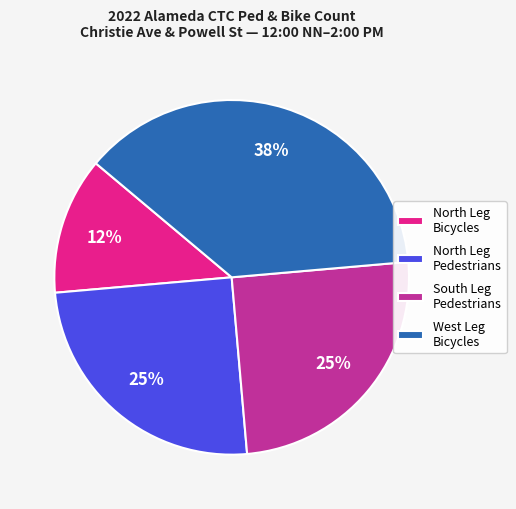

The West Leg Bicycles slice represents 51% of the pie. True or false?

False